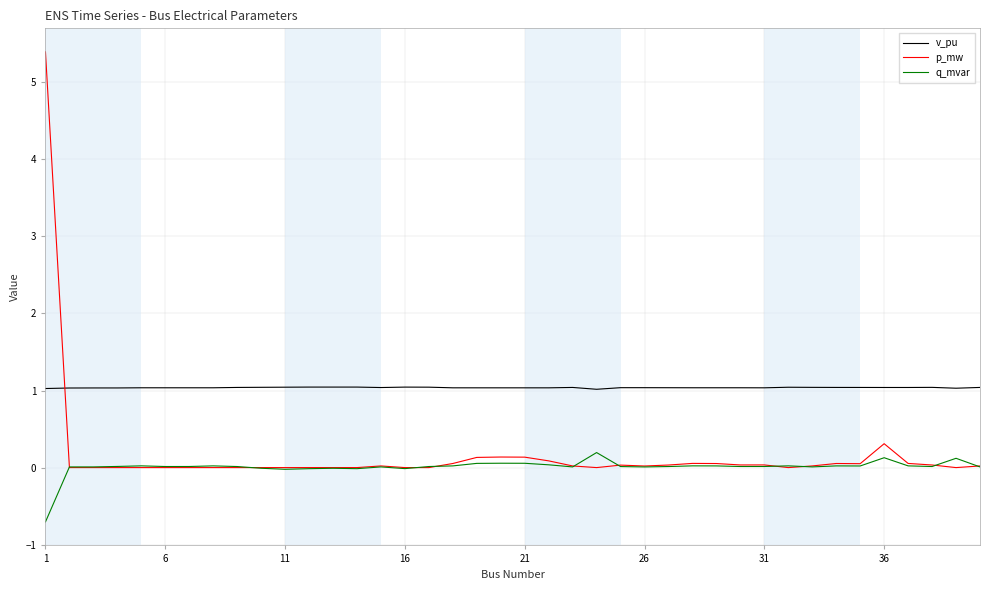

Which series has the widest spread of values?

p_mw